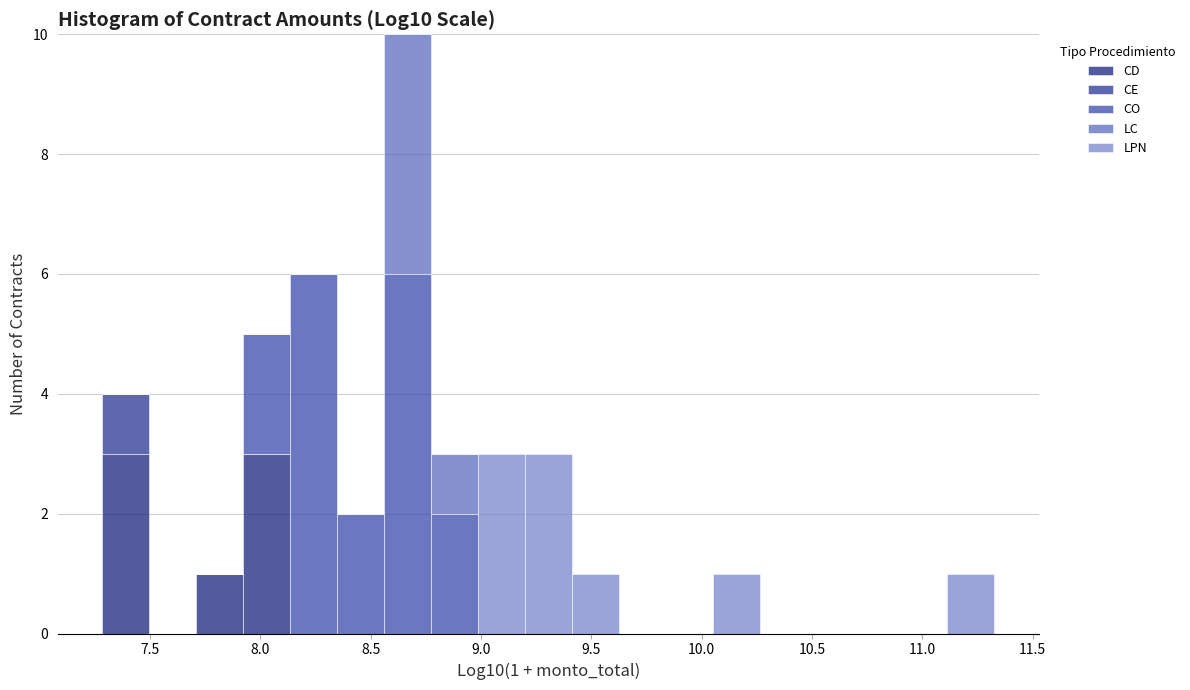

Which range on the x-axis has the tallest stacked bar (by total height)?

8.55 to 8.75